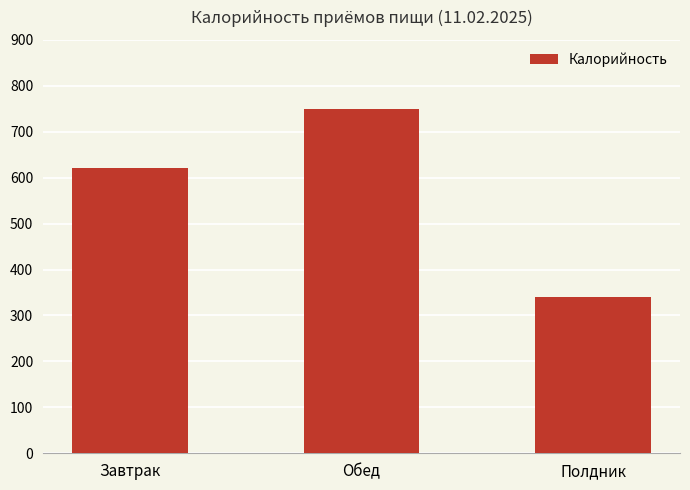

How many categories are shown in the chart?

3